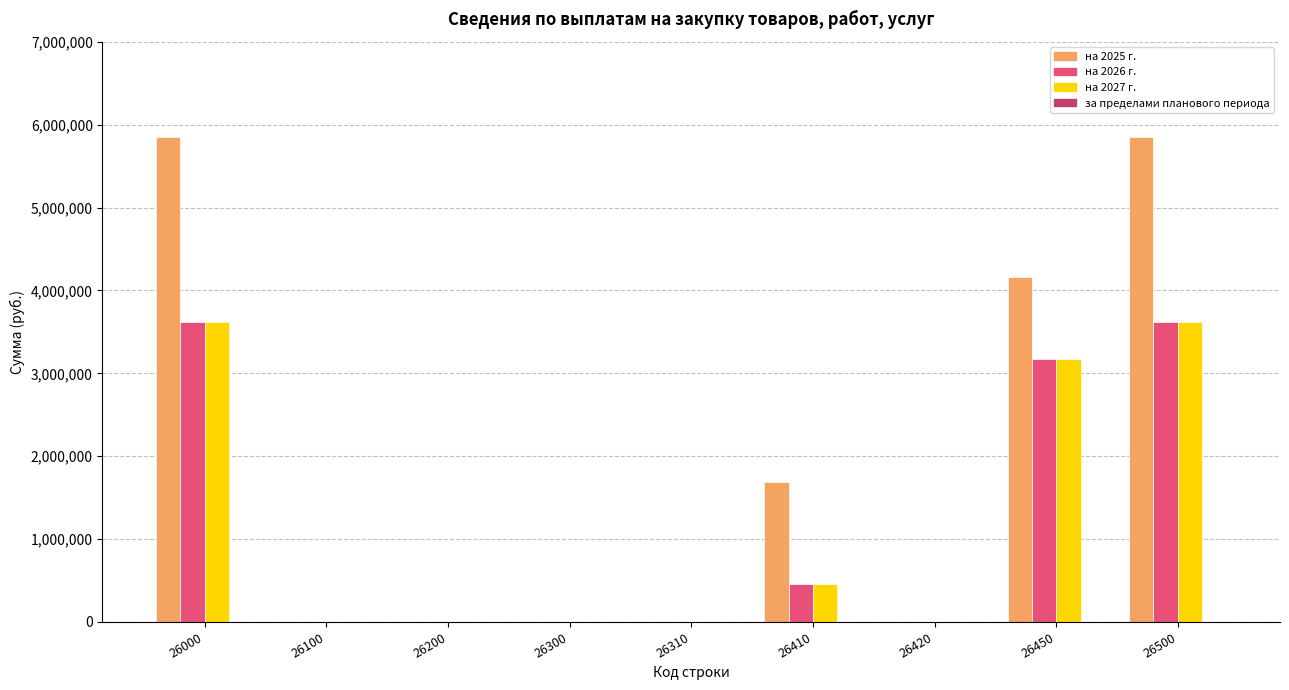

Is the value of на 2025 г. at 26000 greater than the value of на 2027 г. at 26420?

Yes